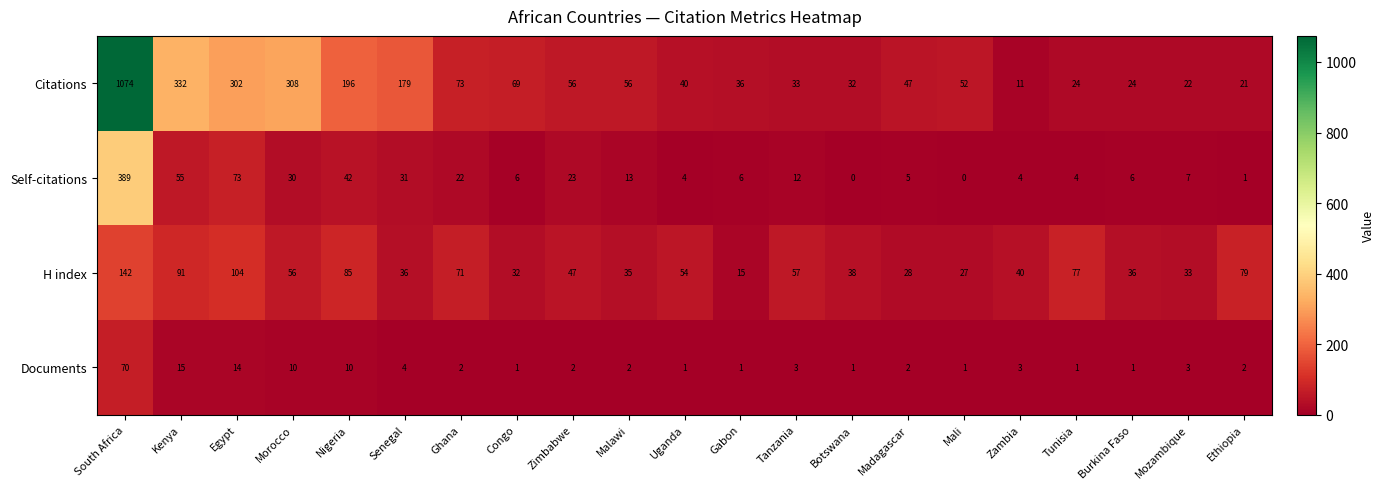

At which label does Citations first exceed 52?

South Africa